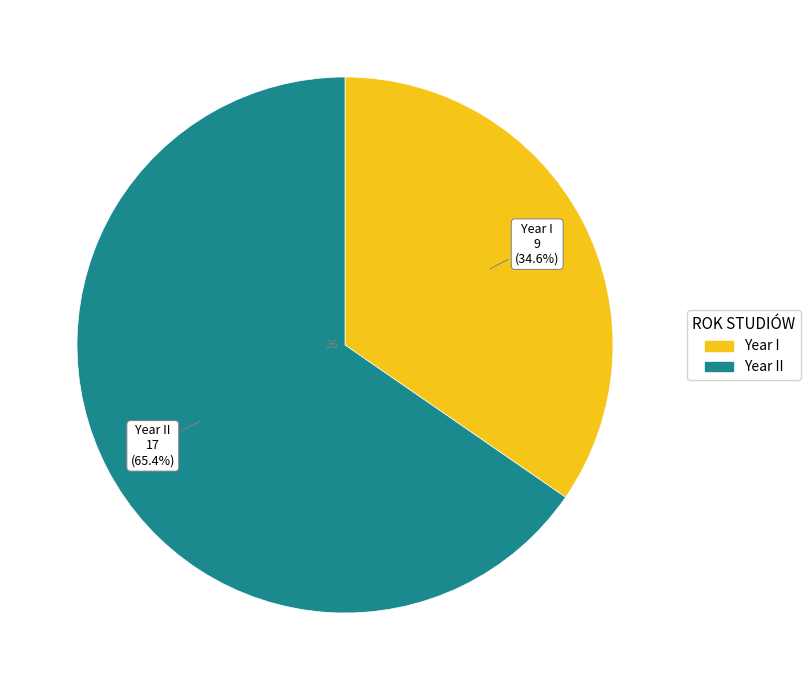

Count the number of slices in the pie.

2